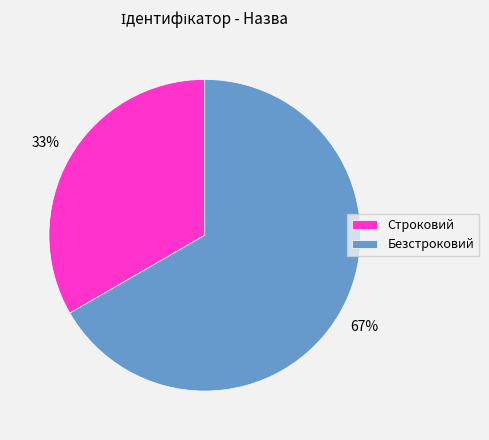

Do Безстроковий and Строковий together represent more than half of the pie?

Yes